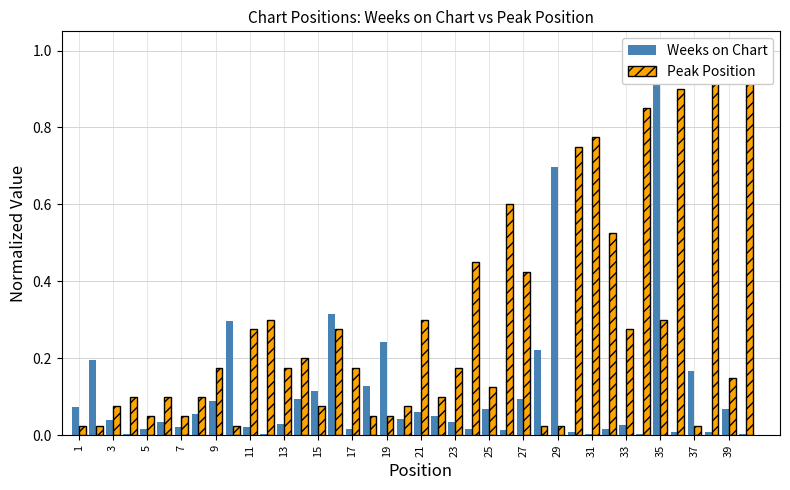

How many bars are there in total?

80